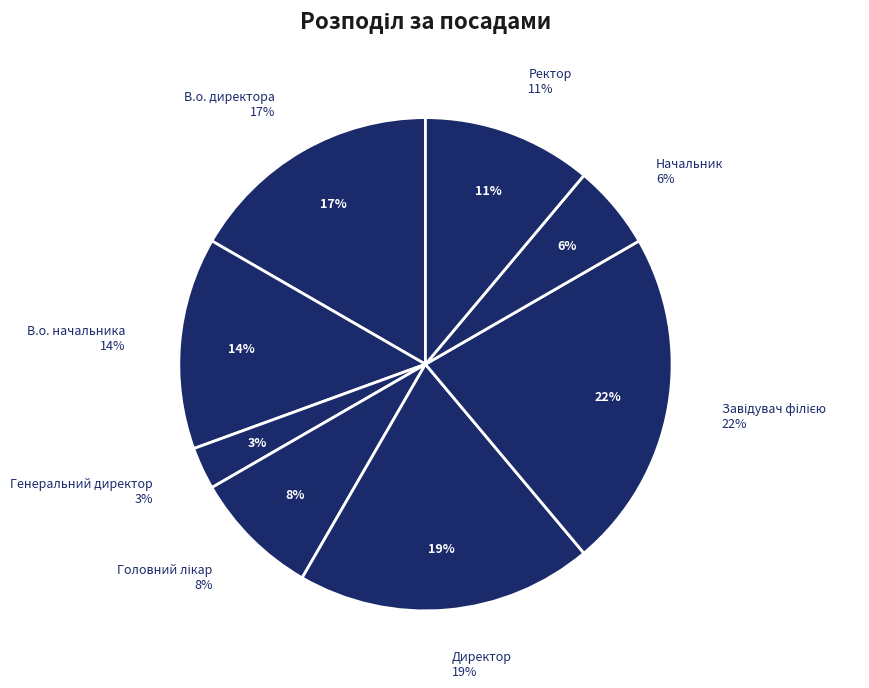

Between Начальник and Завідувач філією, which is larger?

Завідувач філією